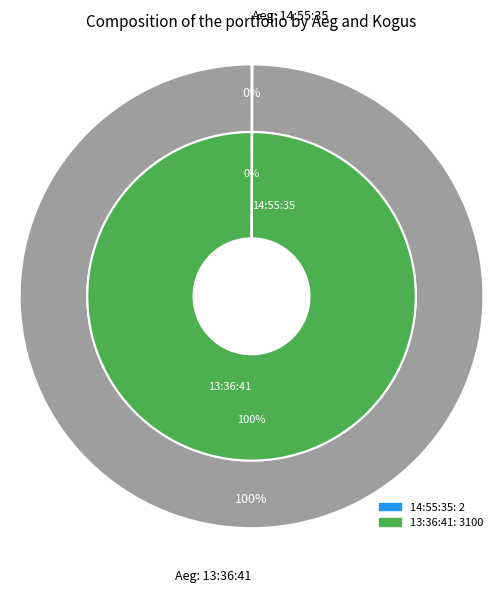

Rank the categories by value from lowest to highest.

14:55:35, 13:36:41